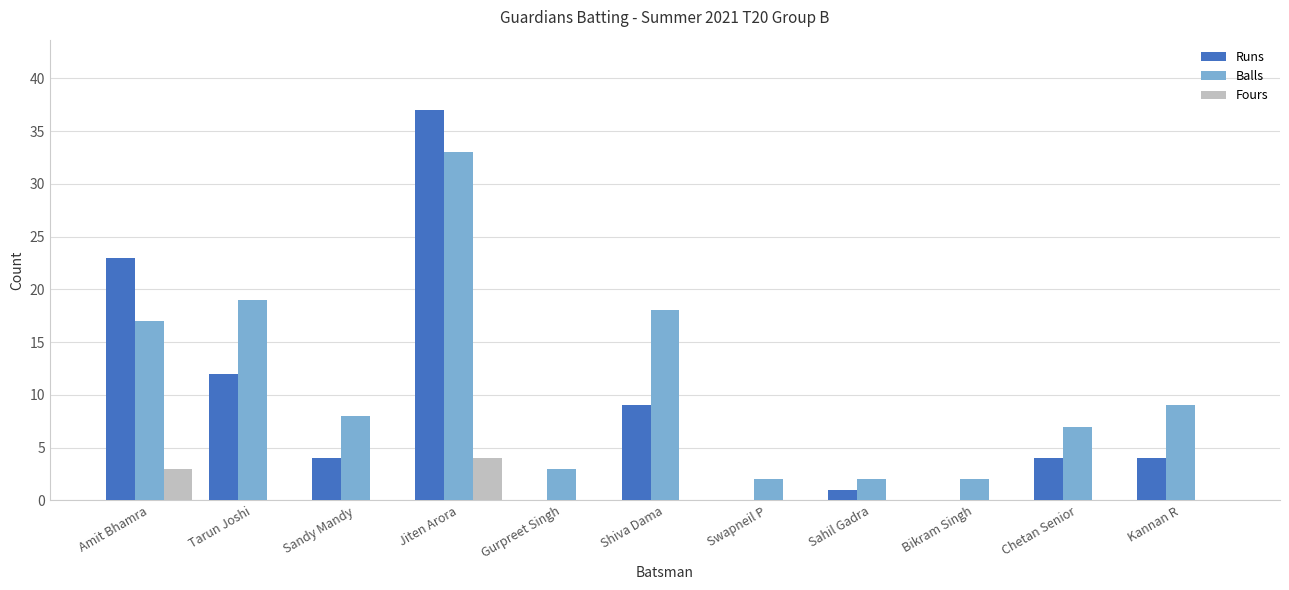

Between Jiten Arora and Sahil Gadra, which series saw the biggest shift?

Runs